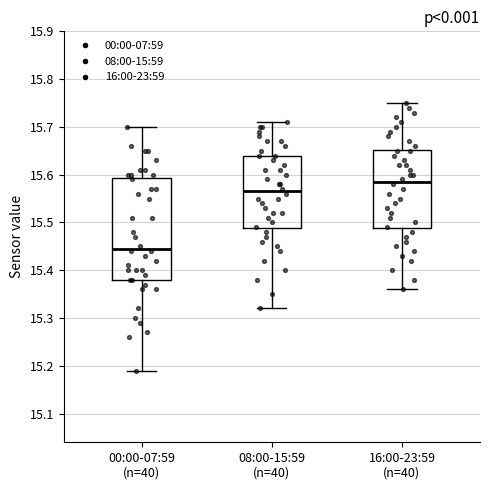

Reading left to right, read every box against the y-axis: the position of its median line, the range the box covers, and the ends of its whiskers. The values are not printed on the chart, so give them approximately, as read against the axis.

00:00-07:59 (n=40): median 15.45, box 15.38 to 15.59, whiskers 15.19 to 15.70
08:00-15:59 (n=40): median 15.57, box 15.49 to 15.64, whiskers 15.32 to 15.71
16:00-23:59 (n=40): median 15.59, box 15.49 to 15.65, whiskers 15.36 to 15.75